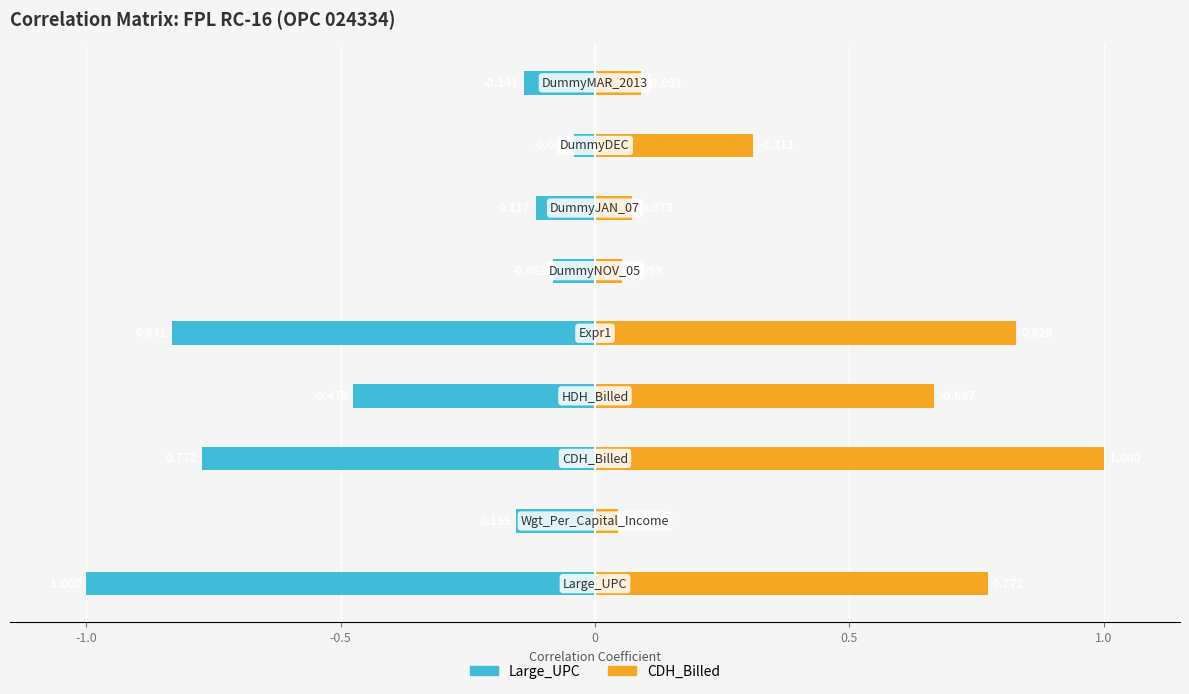

What is the difference between the second highest and minimum values in the Large_UPC series?

0.9